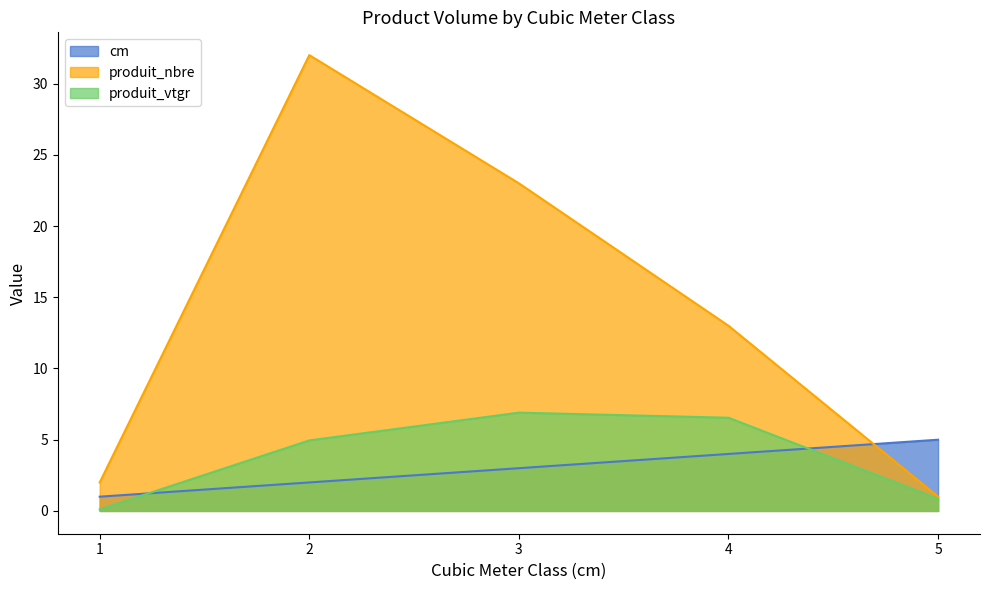

Which series has the largest range (max minus min)?

produit_nbre